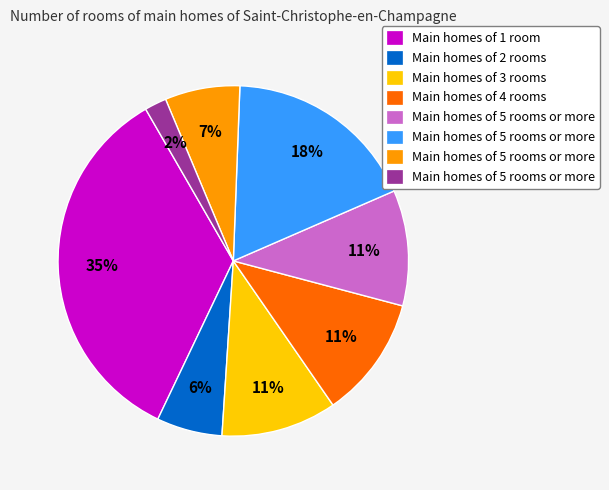

Is there a majority slice in this chart?

No